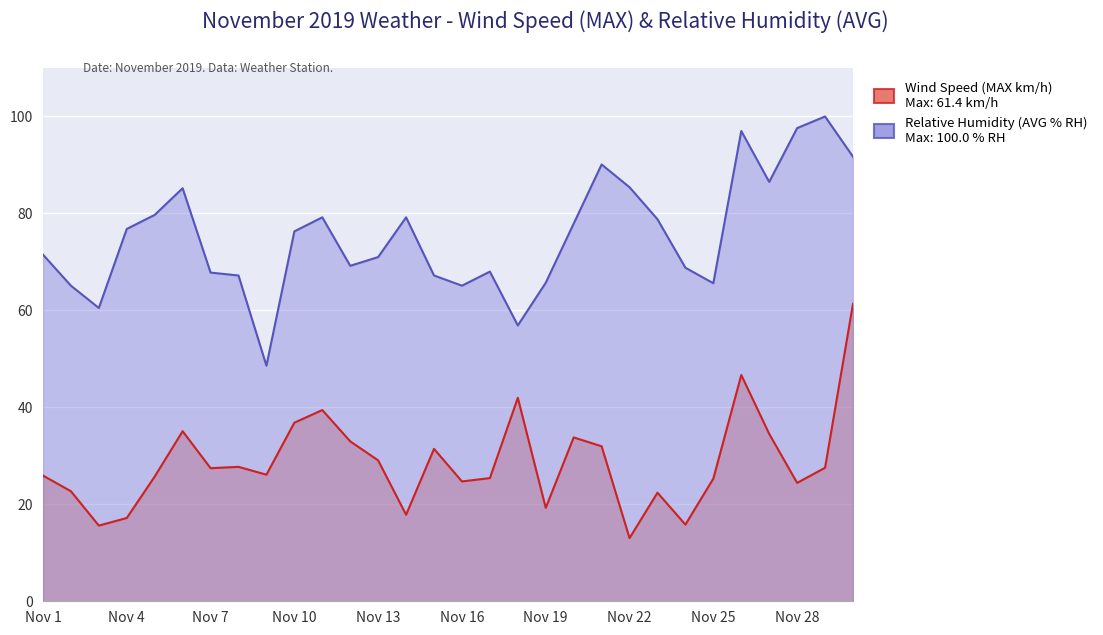

At how many categories does at least one series exceed 24?

30